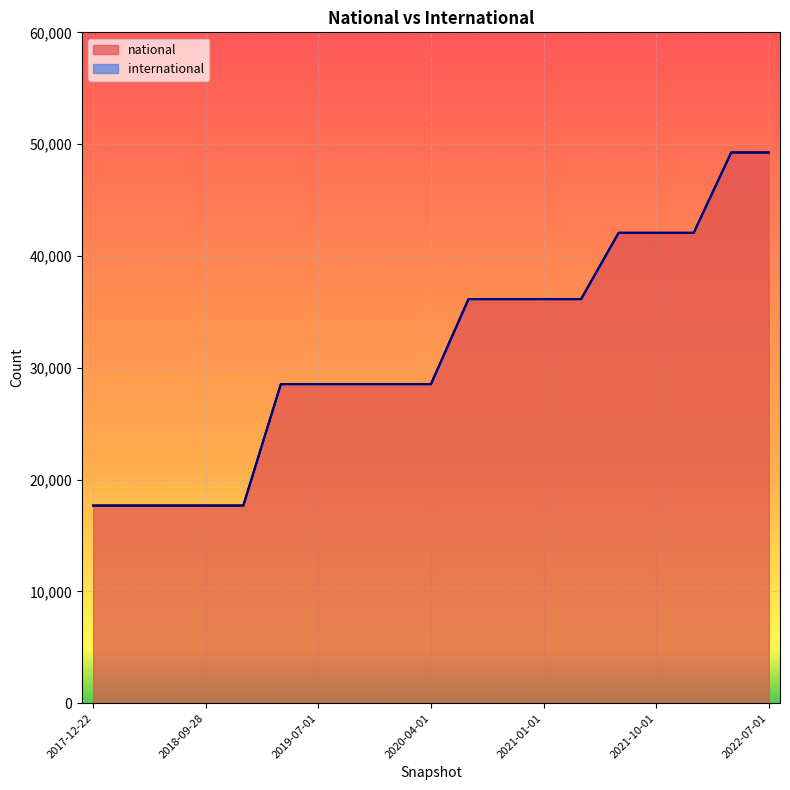

What is the label of the 6th point from the left?

2019-04-06